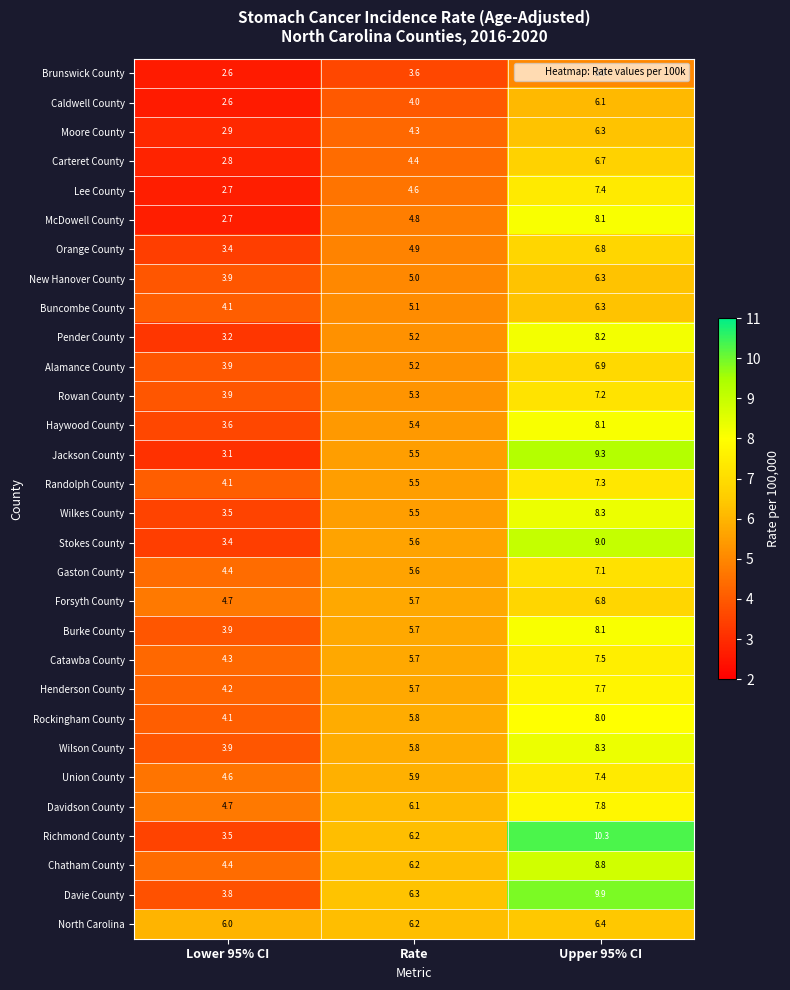

What is the average value of the Rockingham County series?

6.0